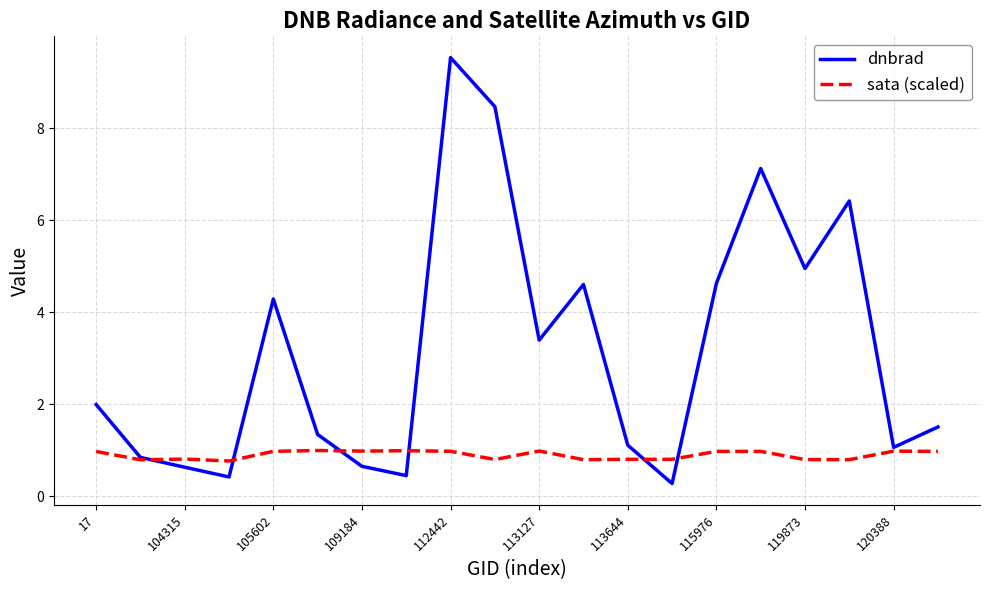

Which series has the largest total across all categories?

dnbrad